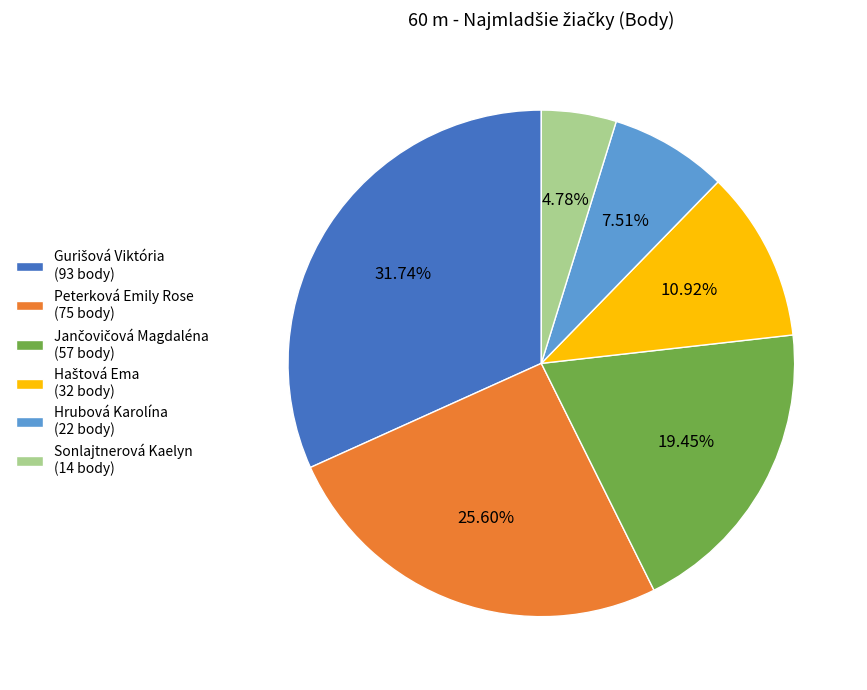

Does Hrubová Karolína (22 body) represent more than half of the total?

No